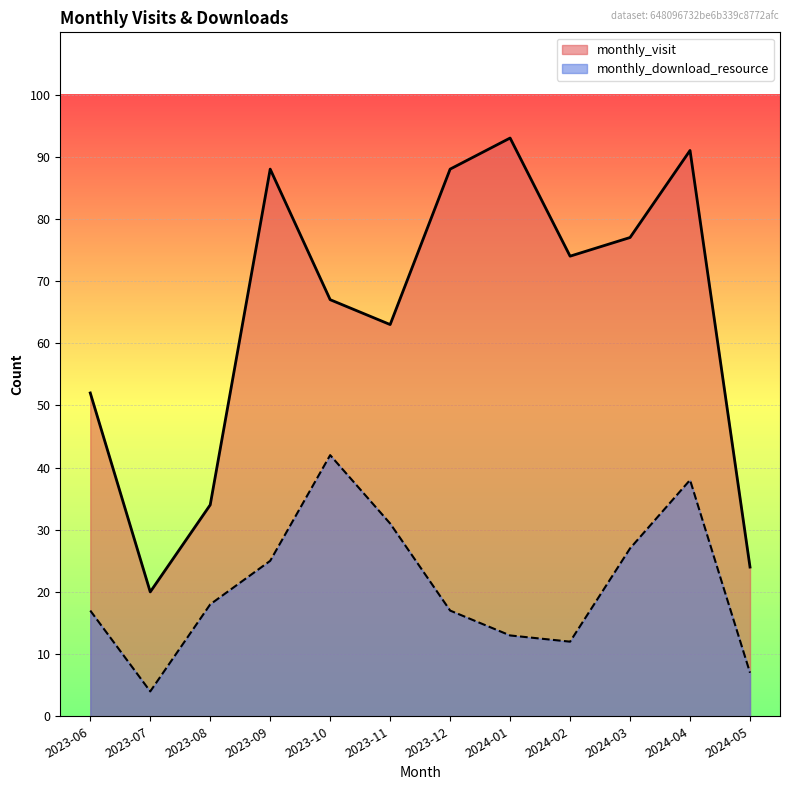

How many data points in monthly_visit are above 74?

5